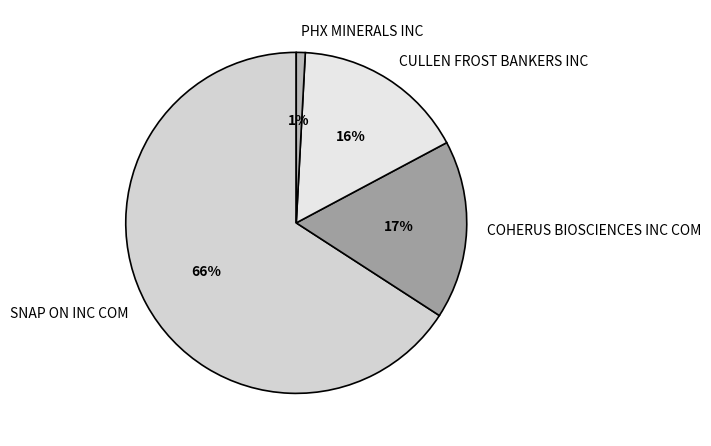

True or false: PHX MINERALS INC accounts for 1% of the total.

True